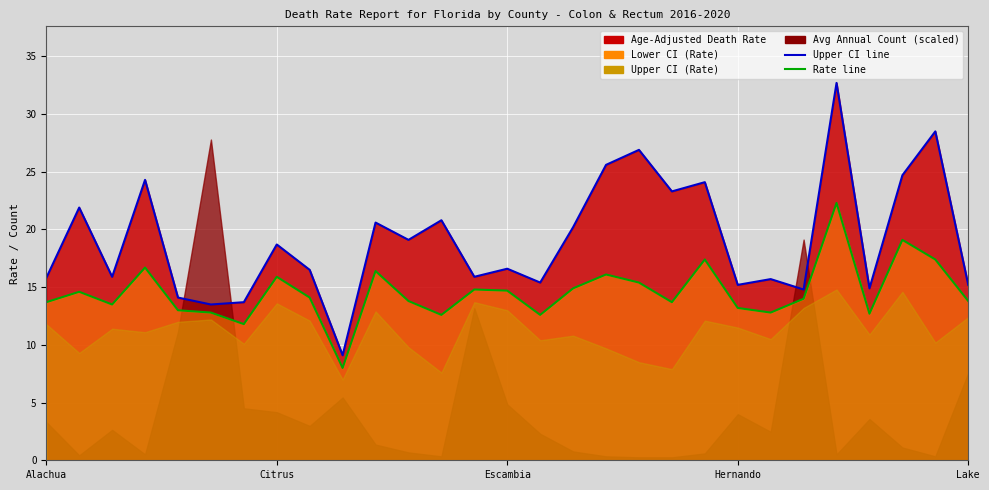

The Upper CI (Rate) line series shows 15.9 at 13. True or false?

True